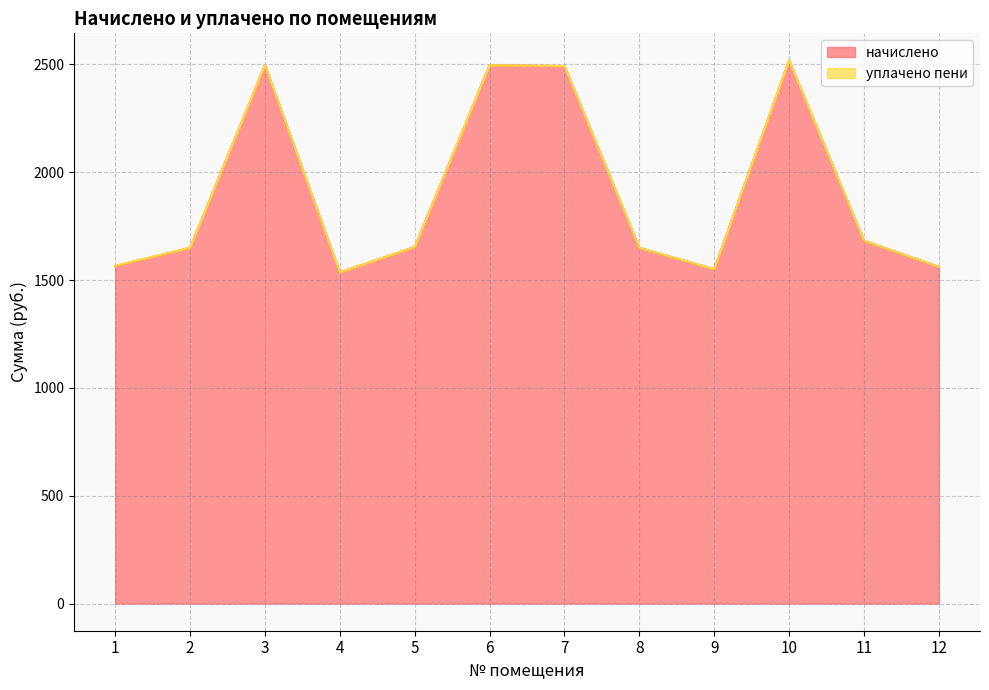

At which label does the data first exceed 1653?

3